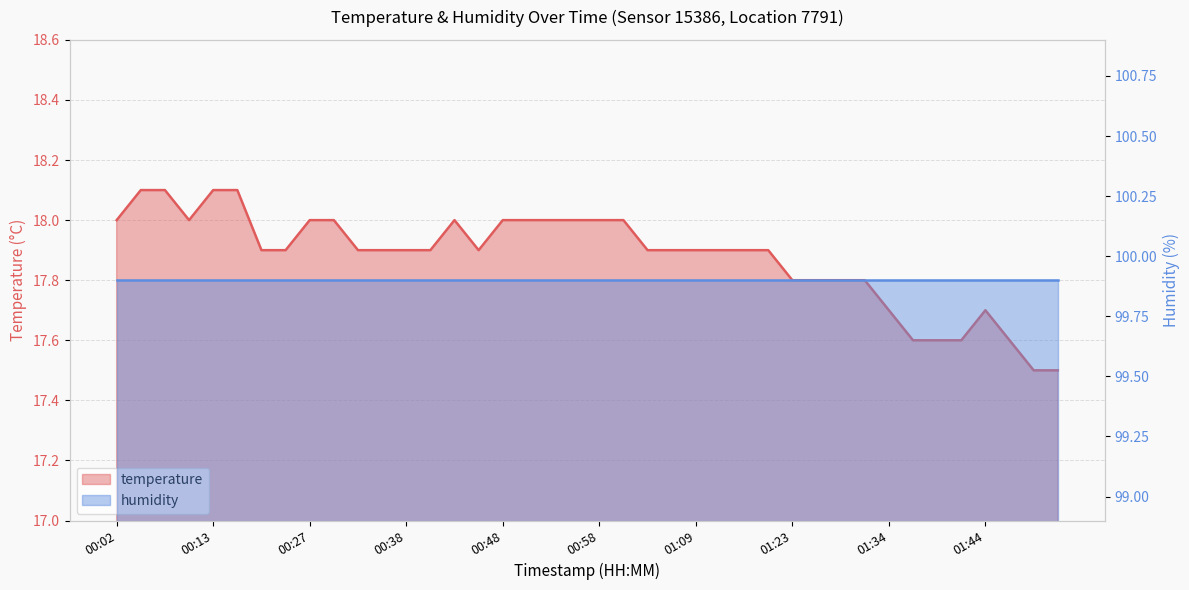

True or false: there are more than 2 points higher than both neighbors.

False